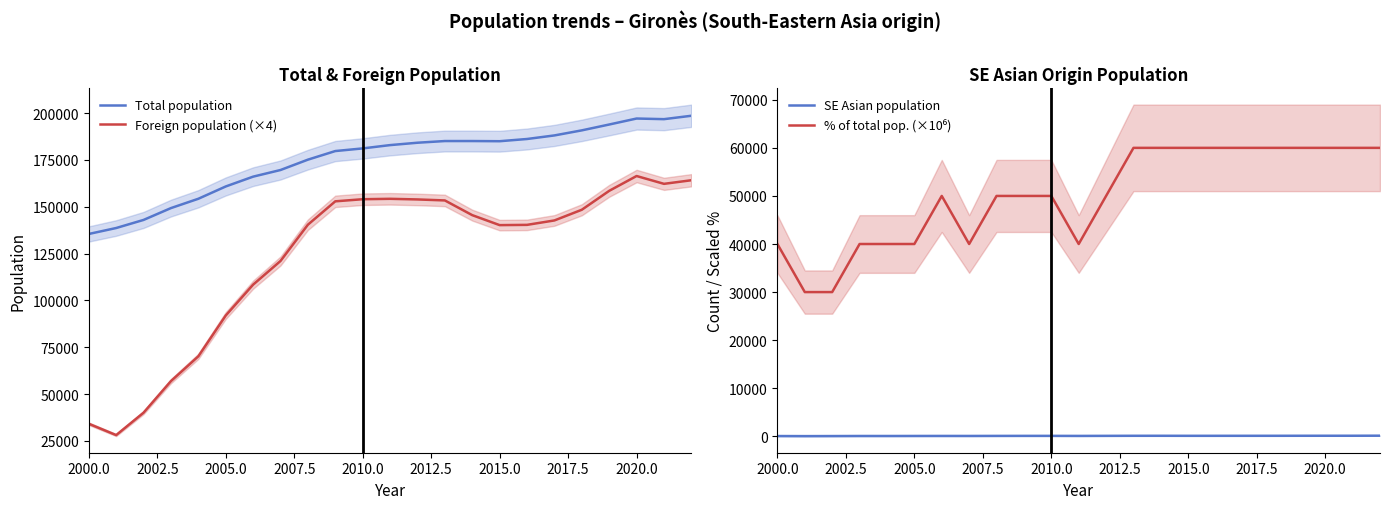

Does the chart have visible grid lines?

No